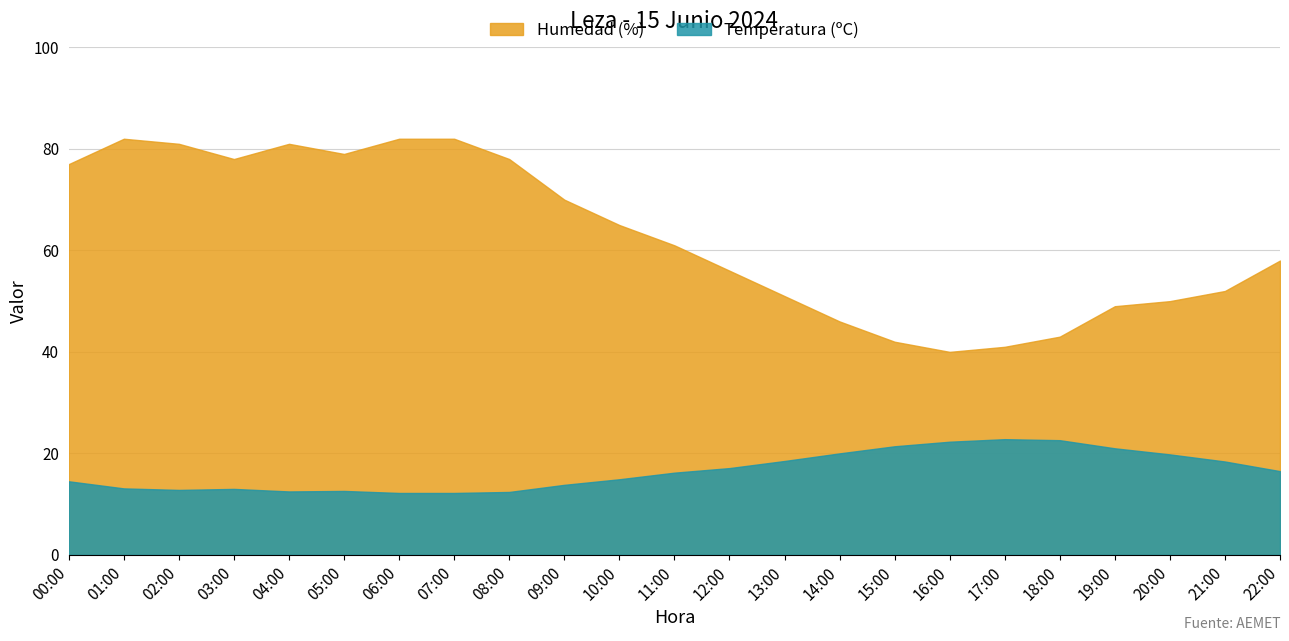

How many interior local valleys does the Temperatura (ºC) series have?

2